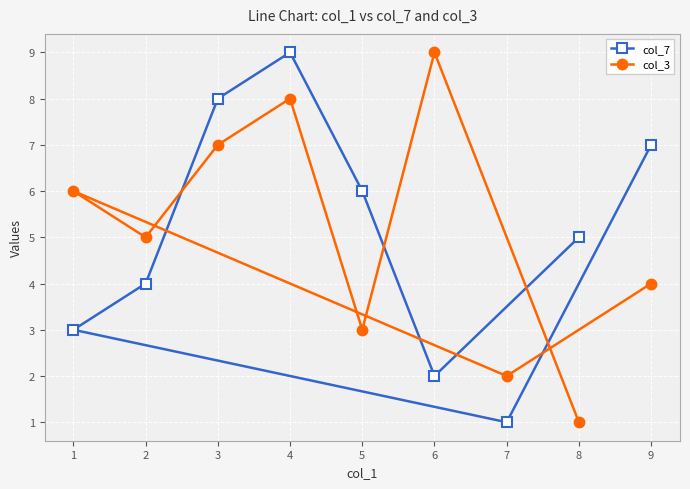

At how many categories does at least one series exceed 6?

4